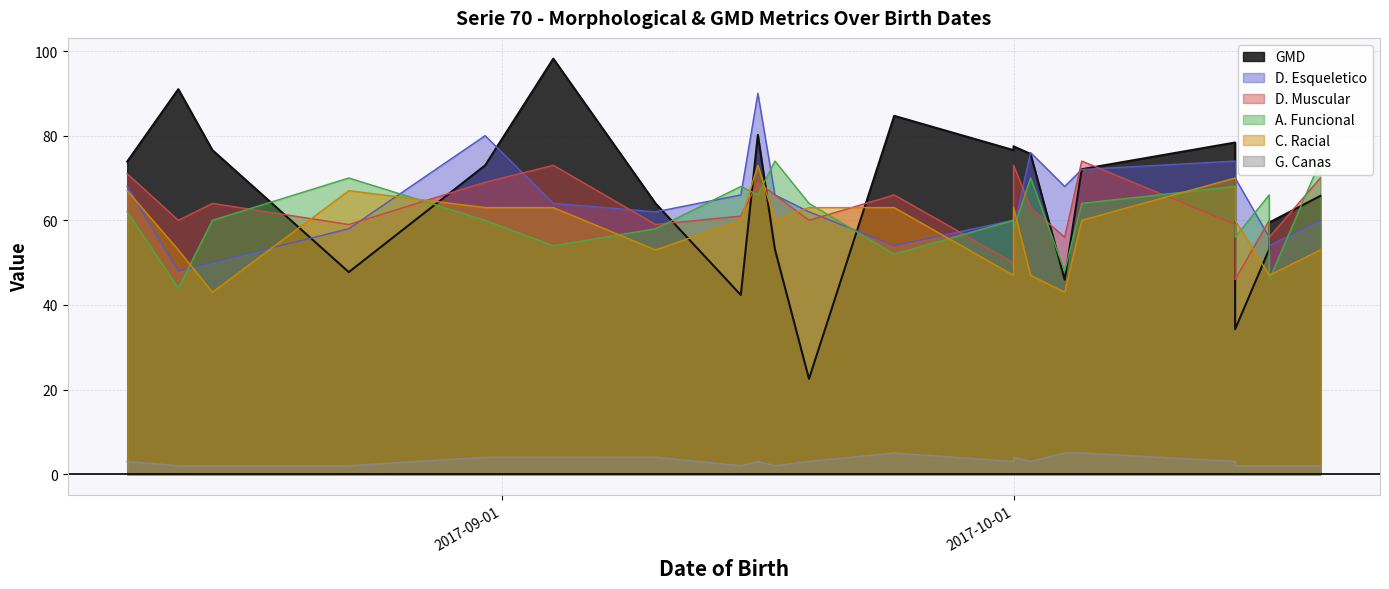

Between 2017-10-16 and 2017-10-19, which is larger?

2017-10-19